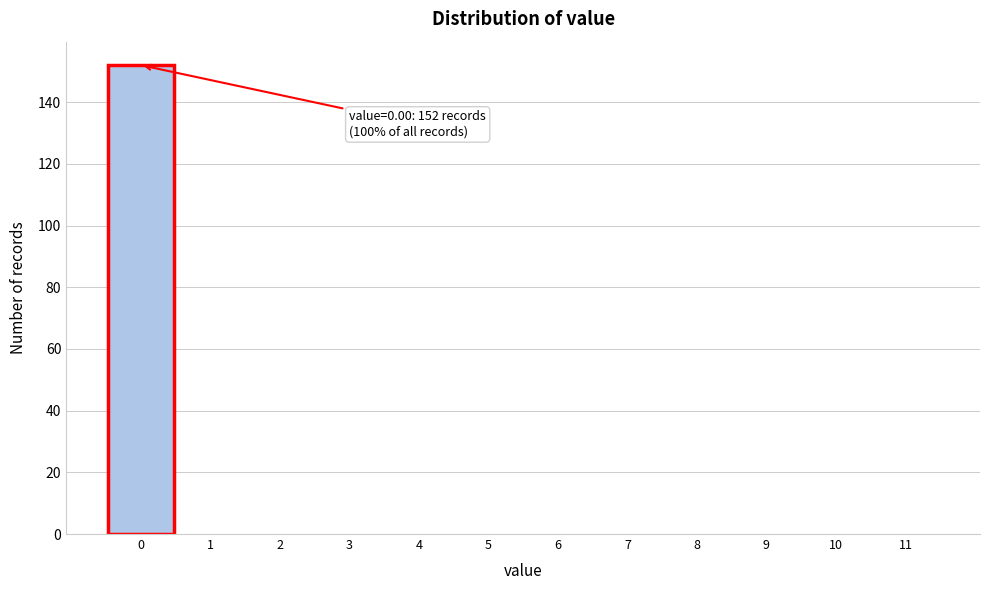

Over which range of the x-axis is the bar tallest?

-0.5 to 0.5